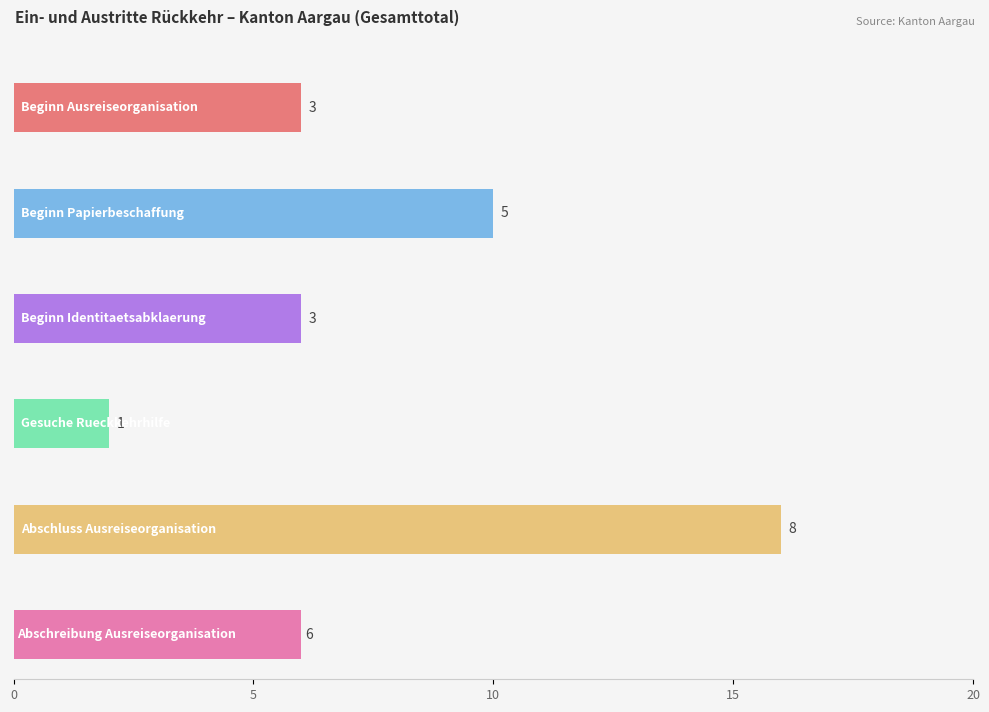

Count the number of data series in this chart.

6